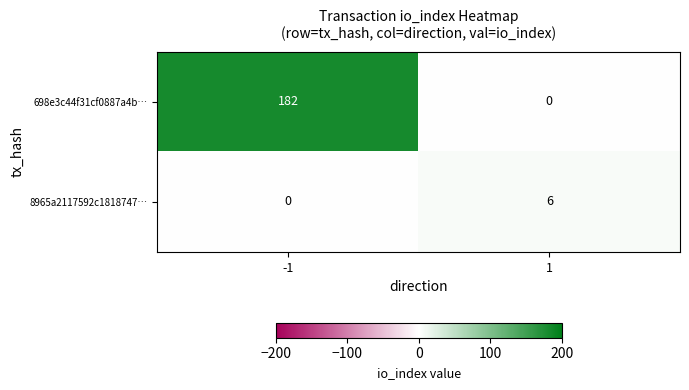

Reading right to left, transcribe all the data shown in this chart.

698e3c44f31cf0887a4b…: 0	182
8965a2117592c1818747…: 6	0